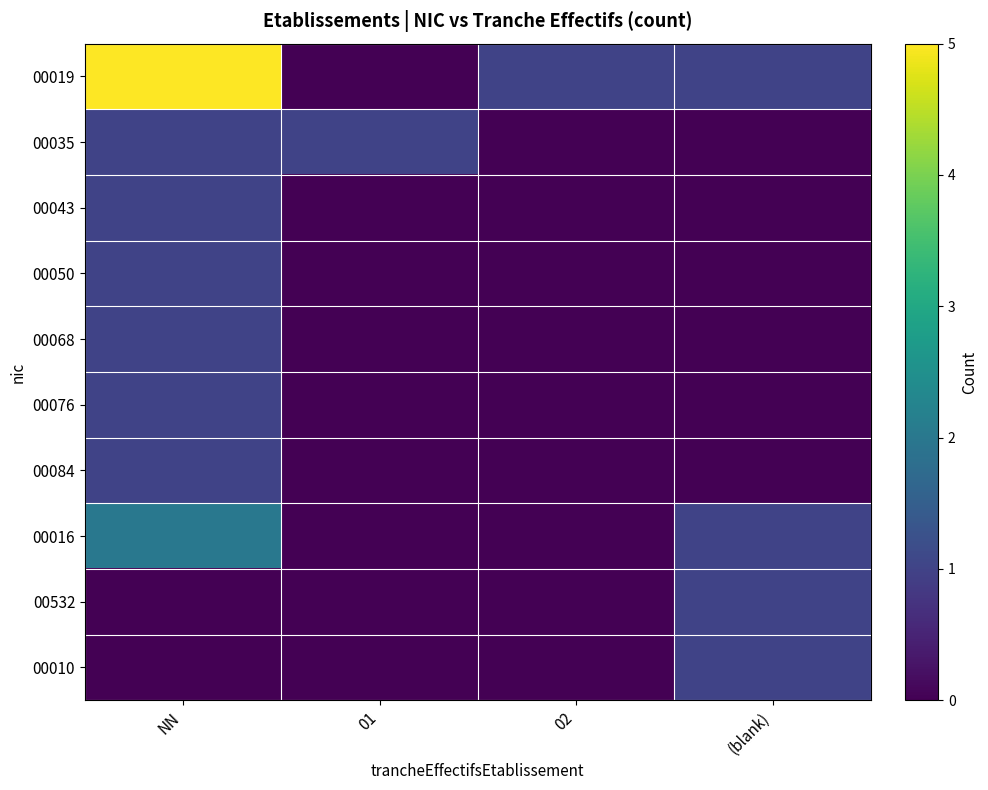

Rank the series by their maximum value, from highest to lowest.

00019, 00016, 00035, 00043, 00050, 00068, 00076, 00084, 00532, 00010